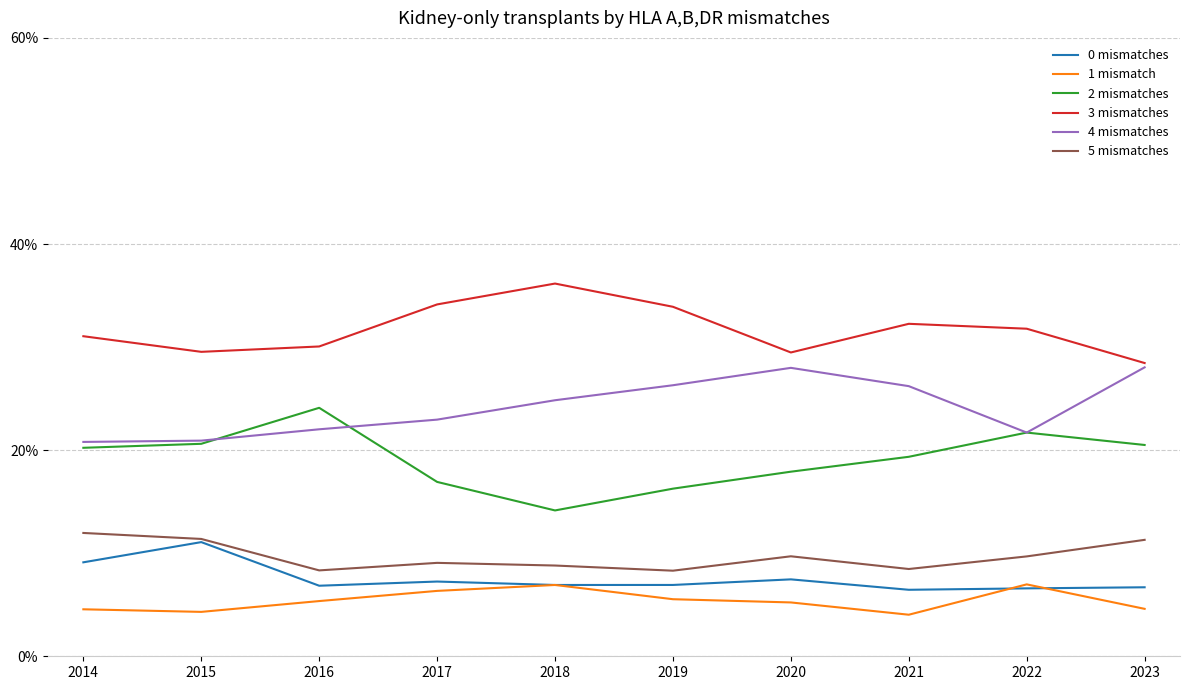

True or false: 2 mismatches has a value of 17.9 at 2020.

True